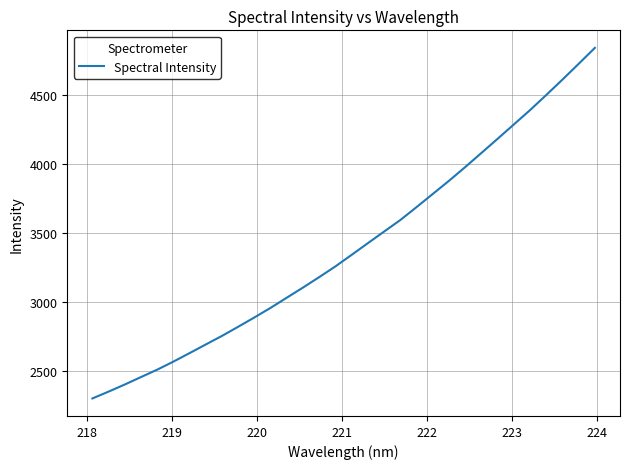

What is the greatest value displayed?

4837.6